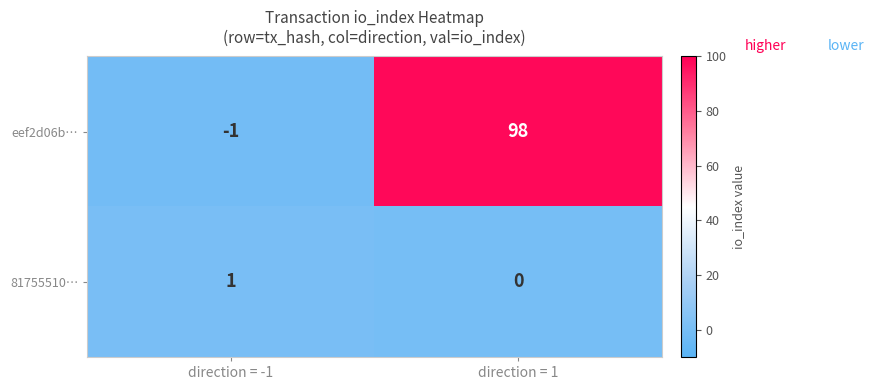

At which label is 81755510… closest to 0?

direction = 1